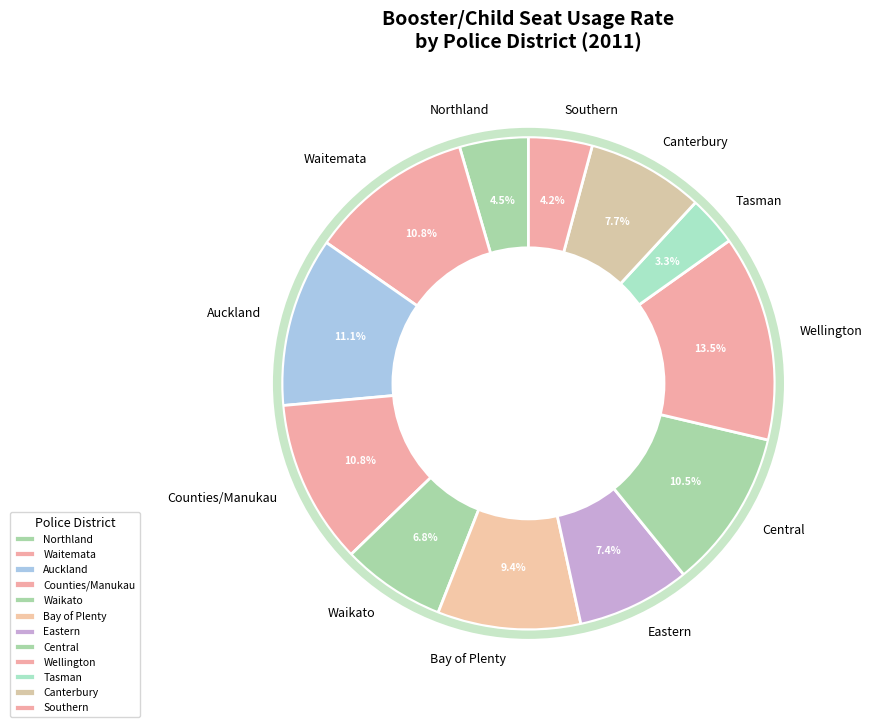

The Counties/Manukau slice represents 11% of the pie. True or false?

True